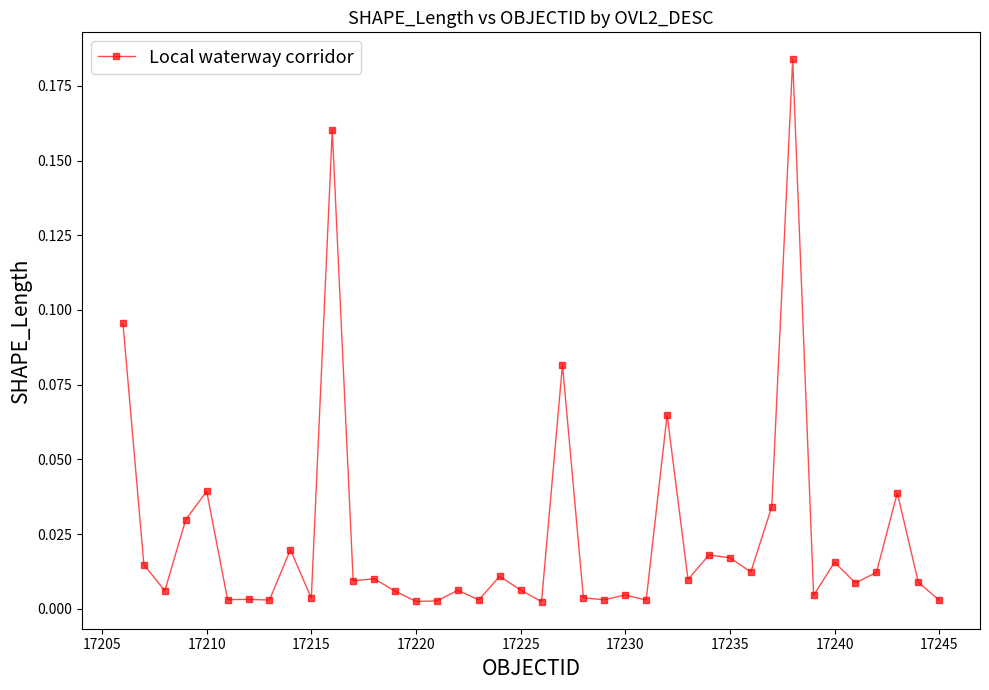

What is the sum of all values?

1.0